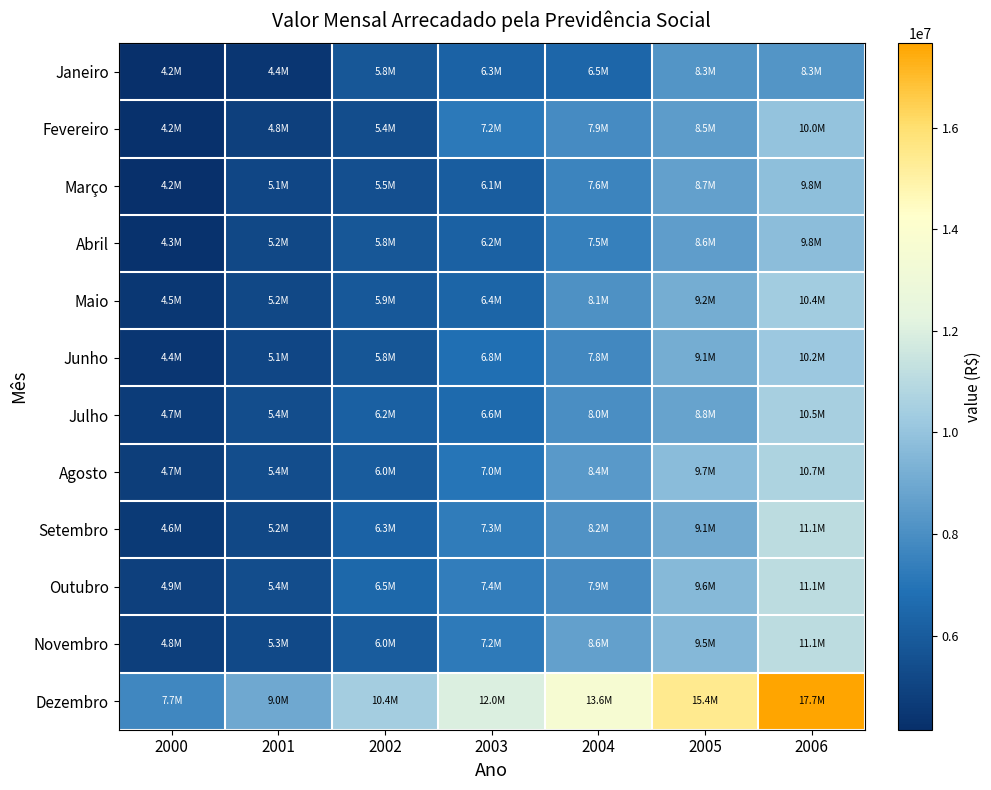

What is the spread (max minus min) of values at 2001?

4517021